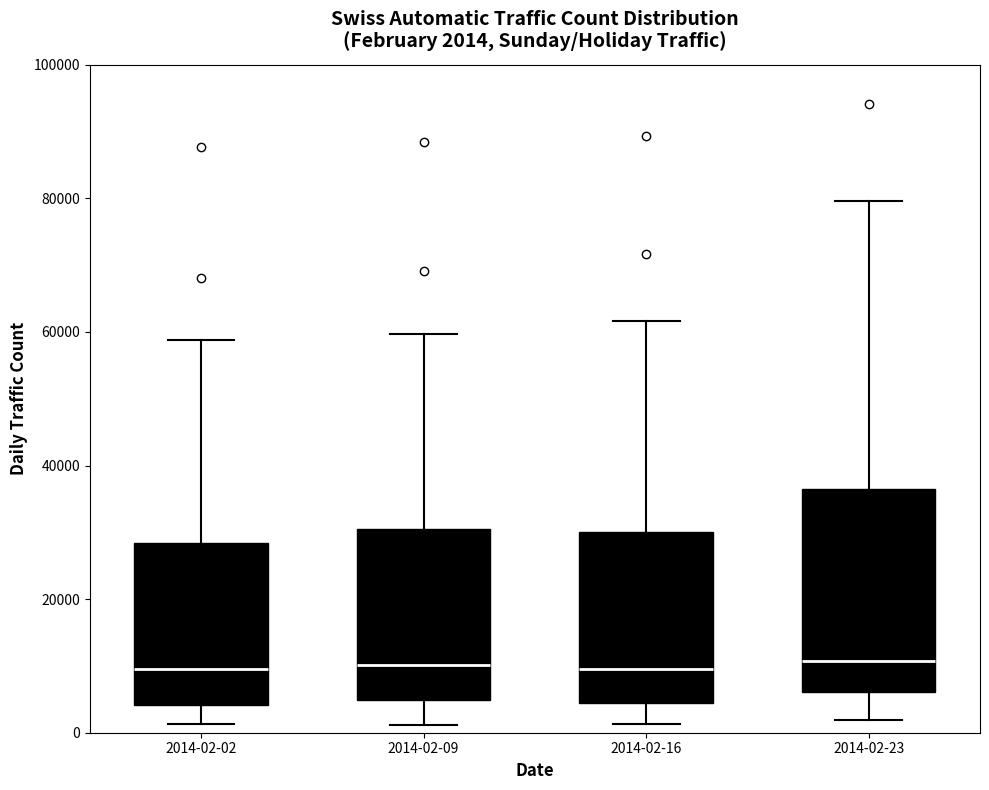

Which box is the tallest, from its lower edge to its upper edge?

2014-02-23